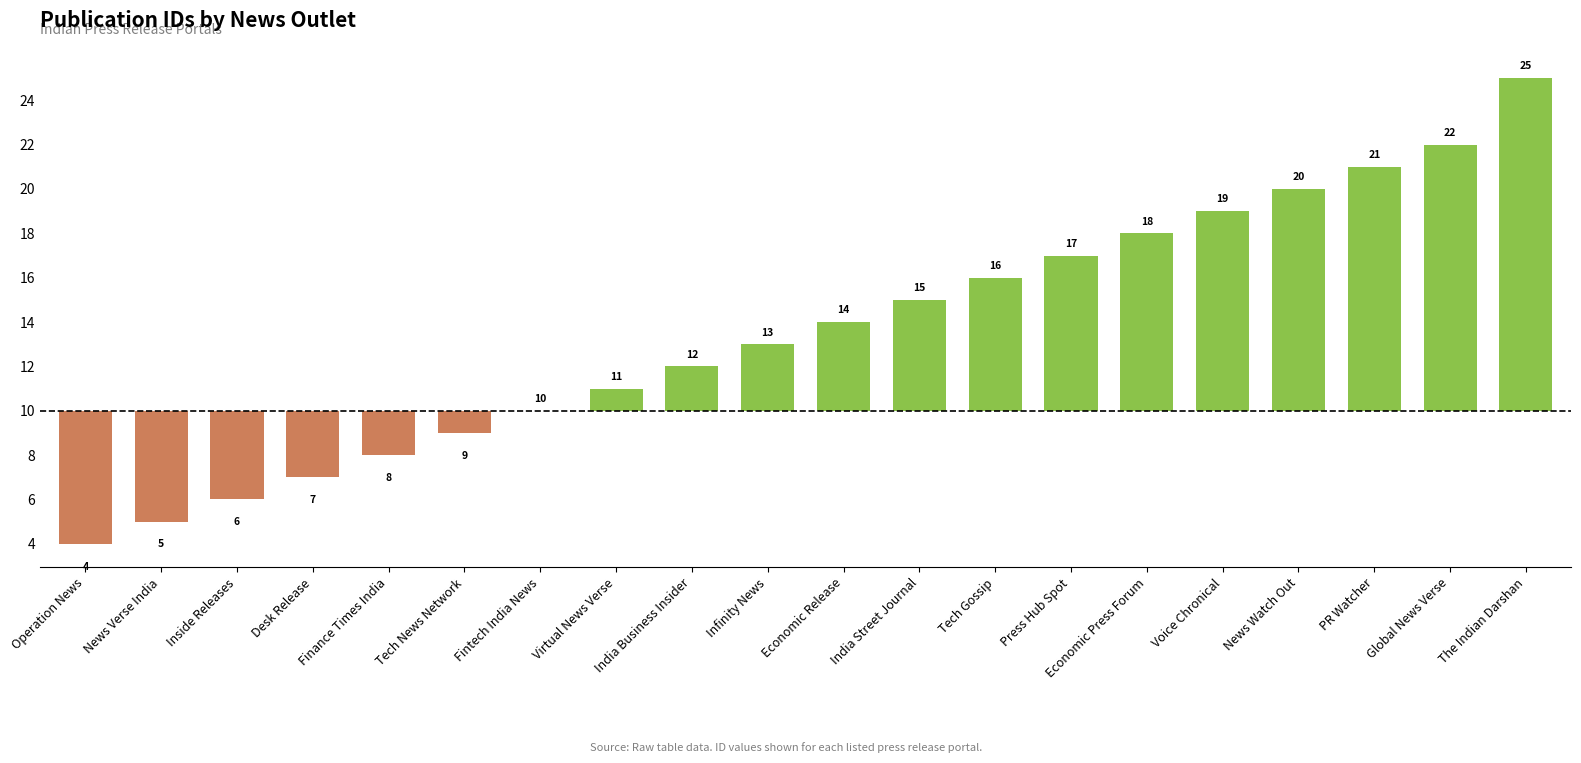

Are the bars horizontal?

No